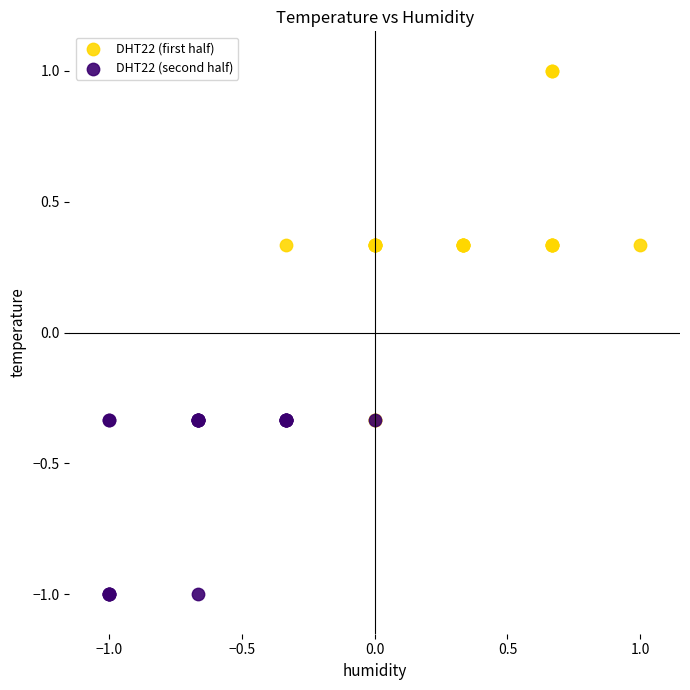

Which series contains the highest Y value?

DHT22 (first half)